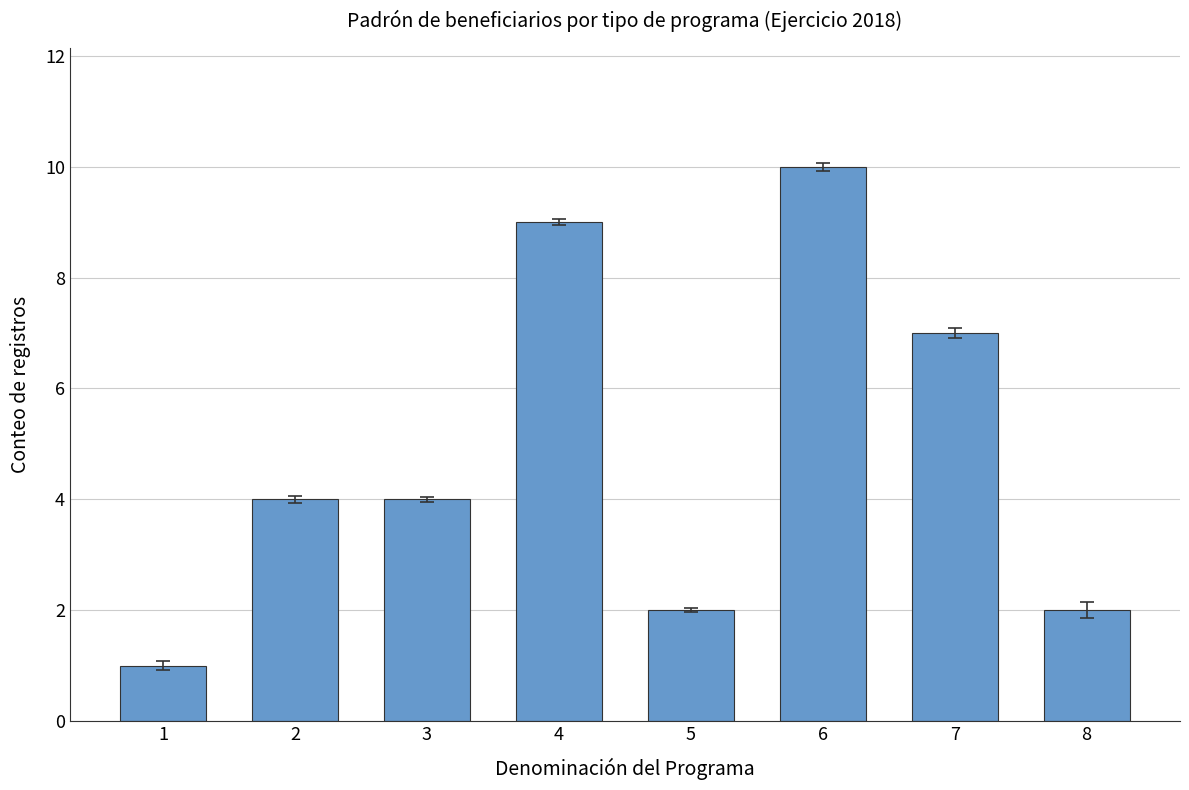

Reading right to left, what are all the values shown in this chart?

8=2	7=7	6=10	5=2	4=9	3=4	2=4	1=1